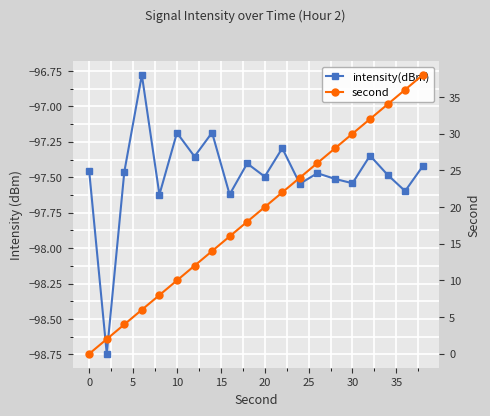

True or false: second and intensity(dBm) cross at least once.

False